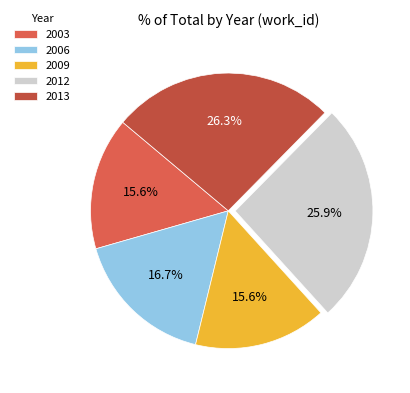

Between 2006 and 2012, which is larger?

2012